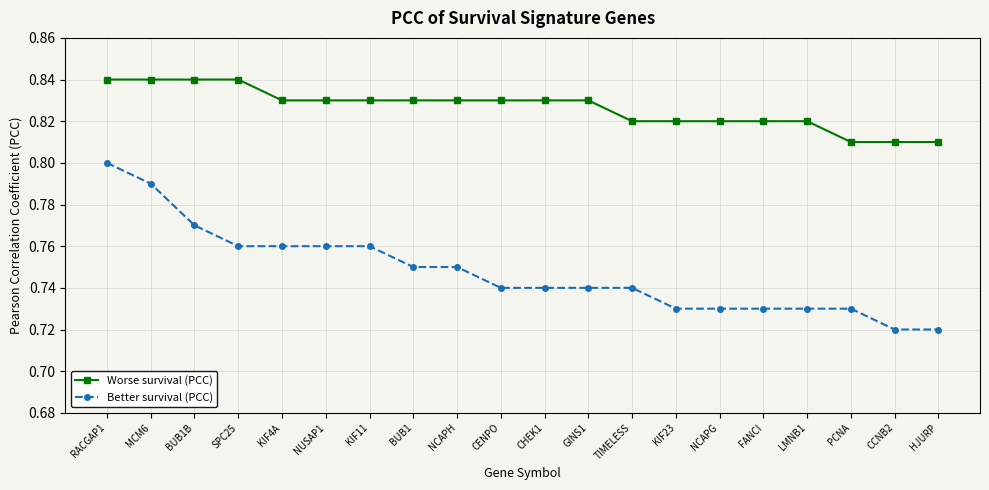

How many Worse survival (PCC) values are between 0 and 1?

20